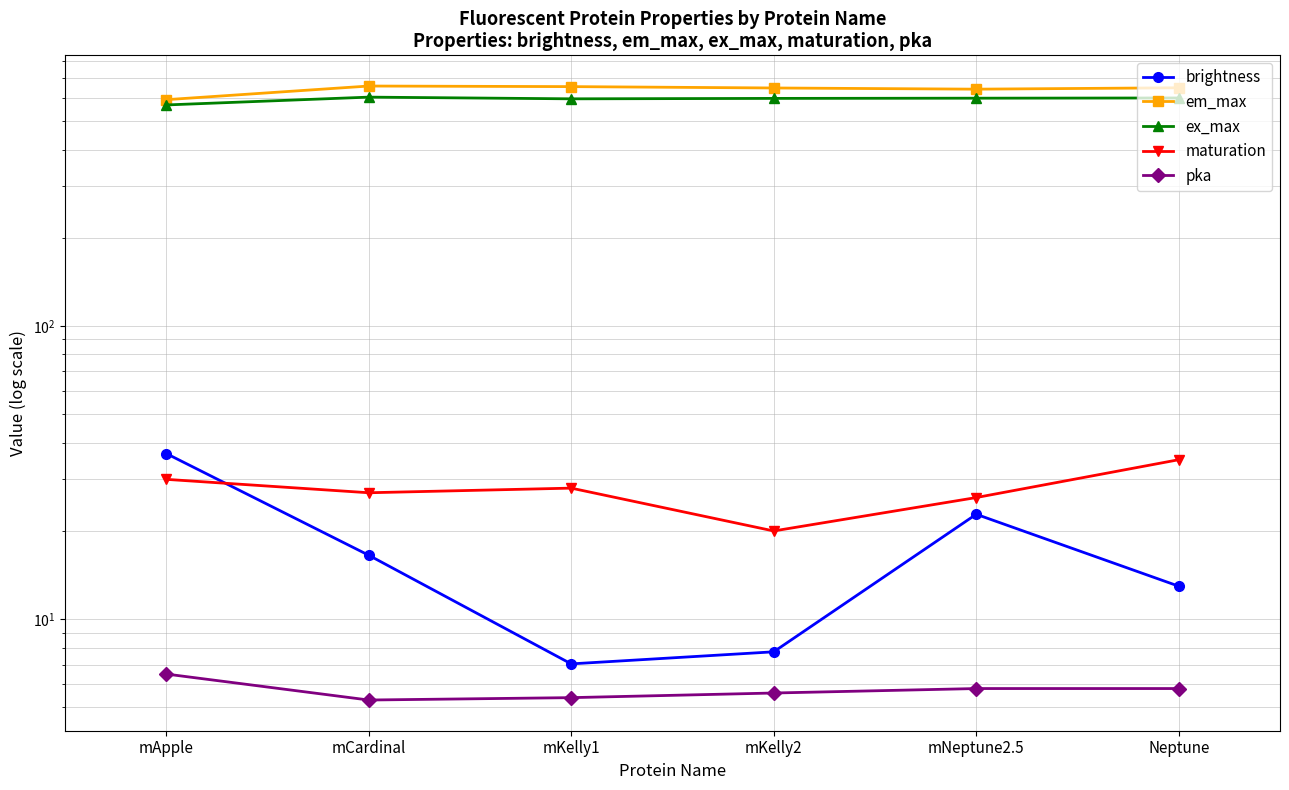

What is the total value across all series at mNeptune2.5?

1296.6